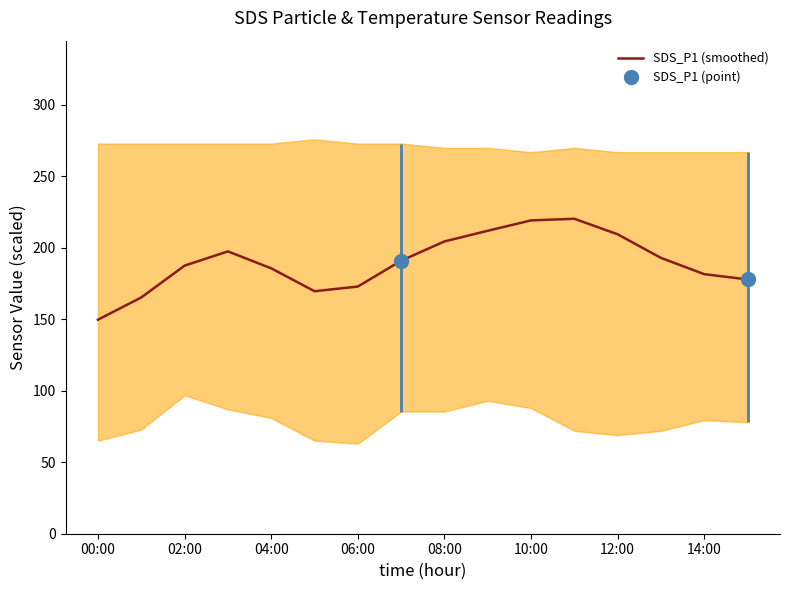

Is it true that SDS_P1 (smoothed) equals 209.5 at 12:00?

True